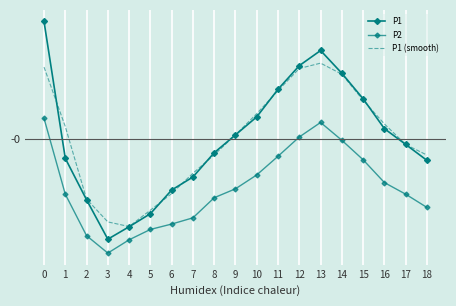

Reading right to left, transcribe all the data shown in this chart.

P1: -1.0	-0.3	0.5	1.9	3.2	4.3	3.5	2.4	1.1	0.2	-0.7	-1.8	-2.5	-3.6	-4.2	-4.8	-2.9	-0.9	5.7
P2: -3.3	-2.7	-2.1	-1.0	-0.1	0.8	0.1	-0.8	-1.7	-2.4	-2.8	-3.8	-4.1	-4.4	-4.9	-5.5	-4.7	-2.7	1.0
P1 (smooth): -0.8	-0.3	0.7	1.9	3.1	3.7	3.4	2.3	1.2	0.2	-0.8	-1.7	-2.6	-3.4	-4.2	-4.0	-2.9	0.6	3.5